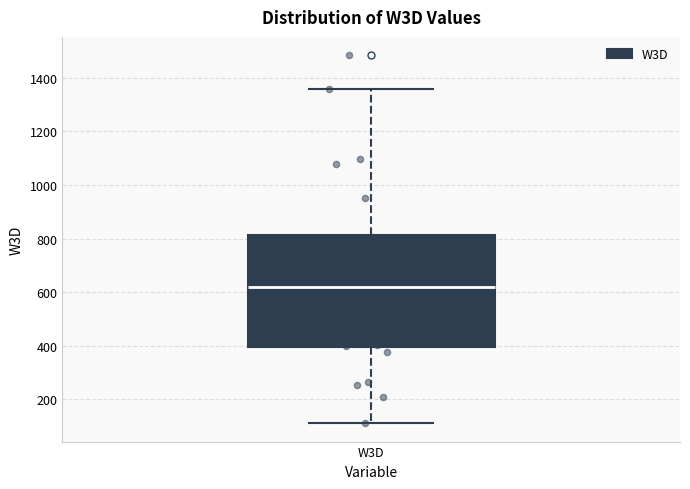

Read this box plot against the y-axis: the position of the median line, the range covered by the box, and the ends of both whiskers. The values are not printed on the chart, so give them approximately, as read against the axis.

median 620, box 400 to 820, whiskers 120 to 1360